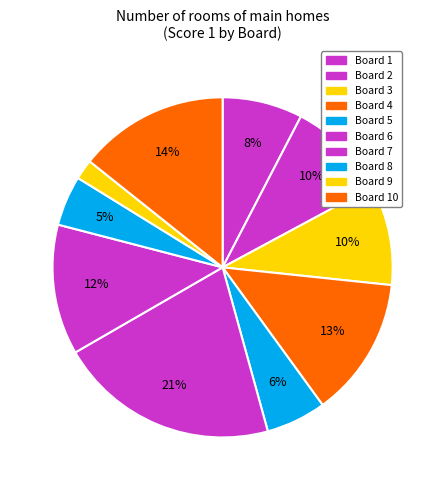

Count the number of slices in the pie.

10